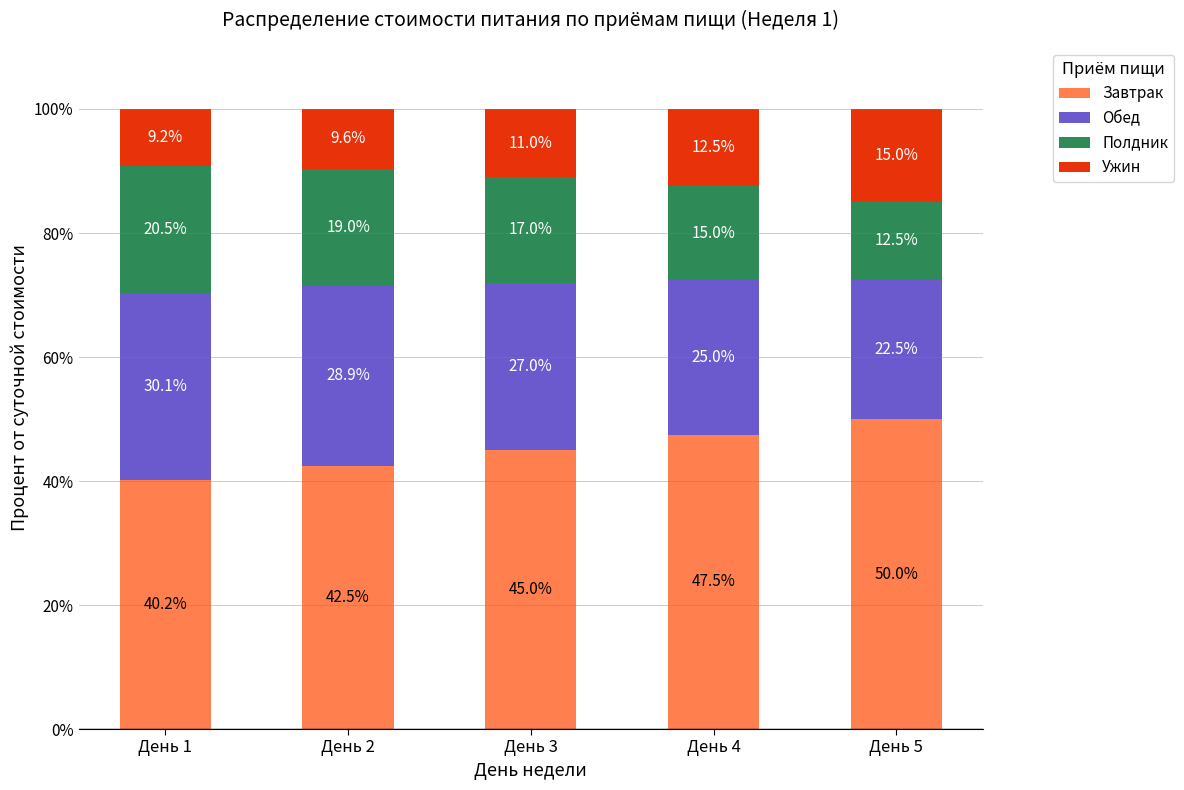

What is the approximate value of Завтрак at День 5?

50.0